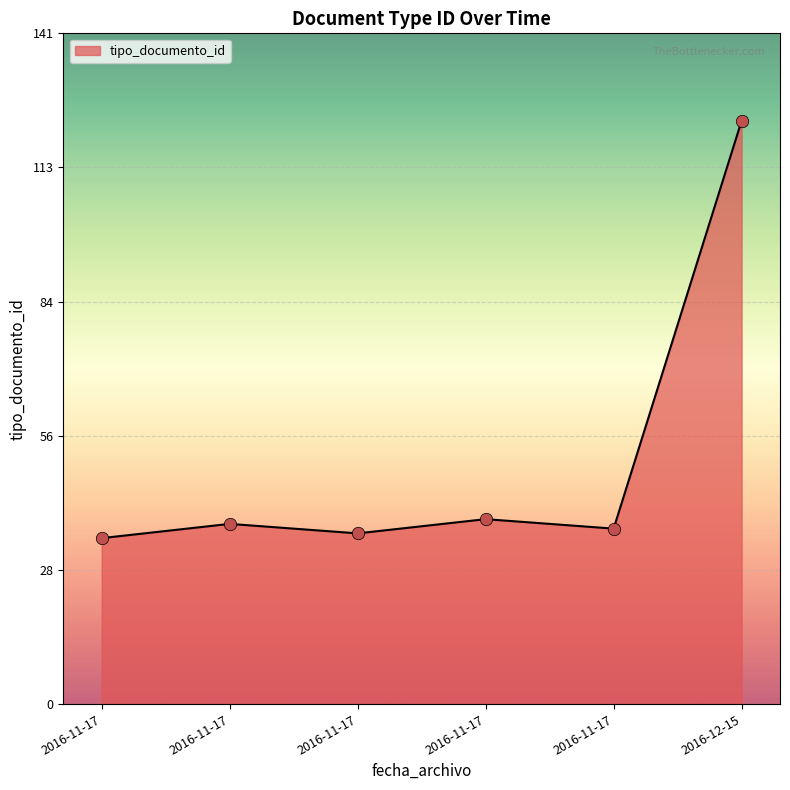

How many lines are shown in the chart?

1